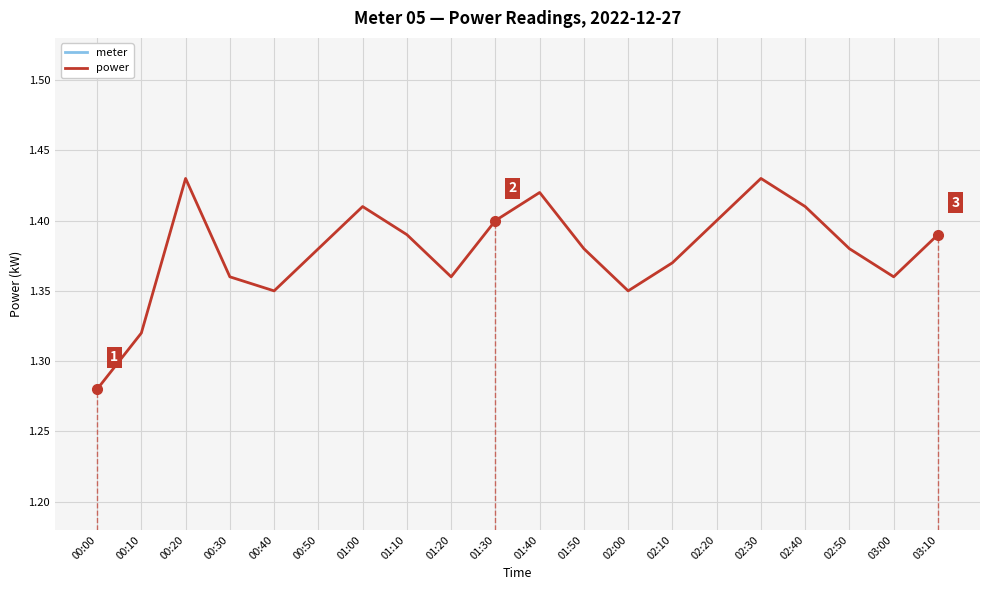

True or false: meter has more than 2 points higher than both neighbors.

False